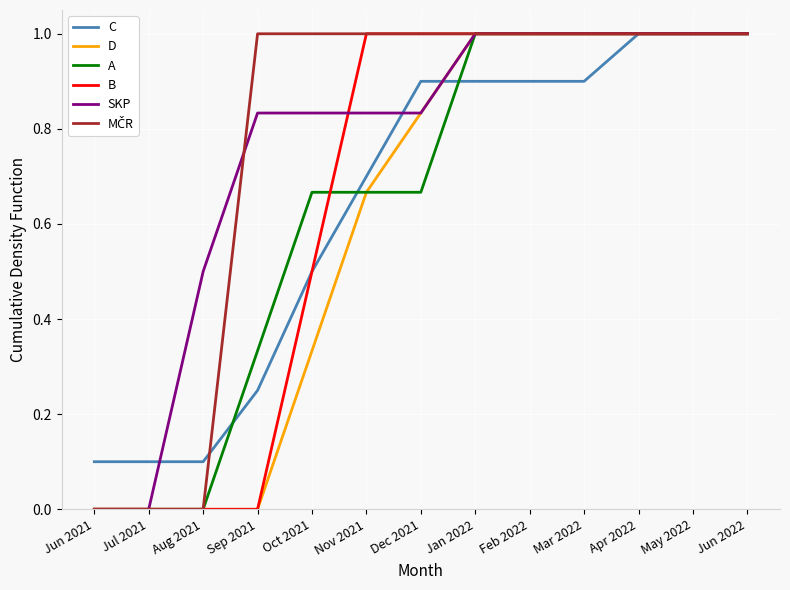

How many C values are between 0 and 1?

13